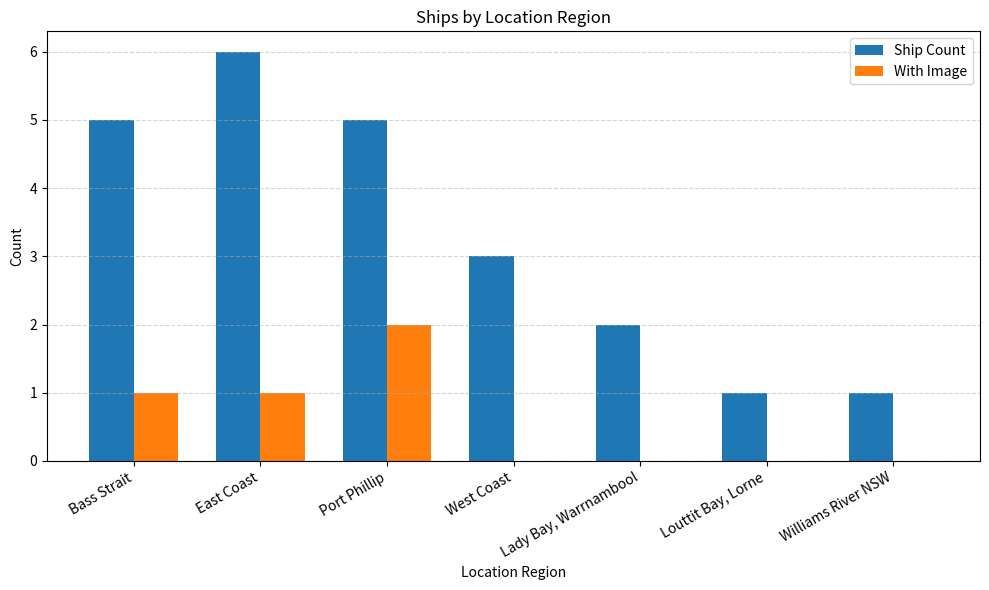

Is the value of Ship Count at Port Phillip greater than the value of With Image at East Coast?

Yes